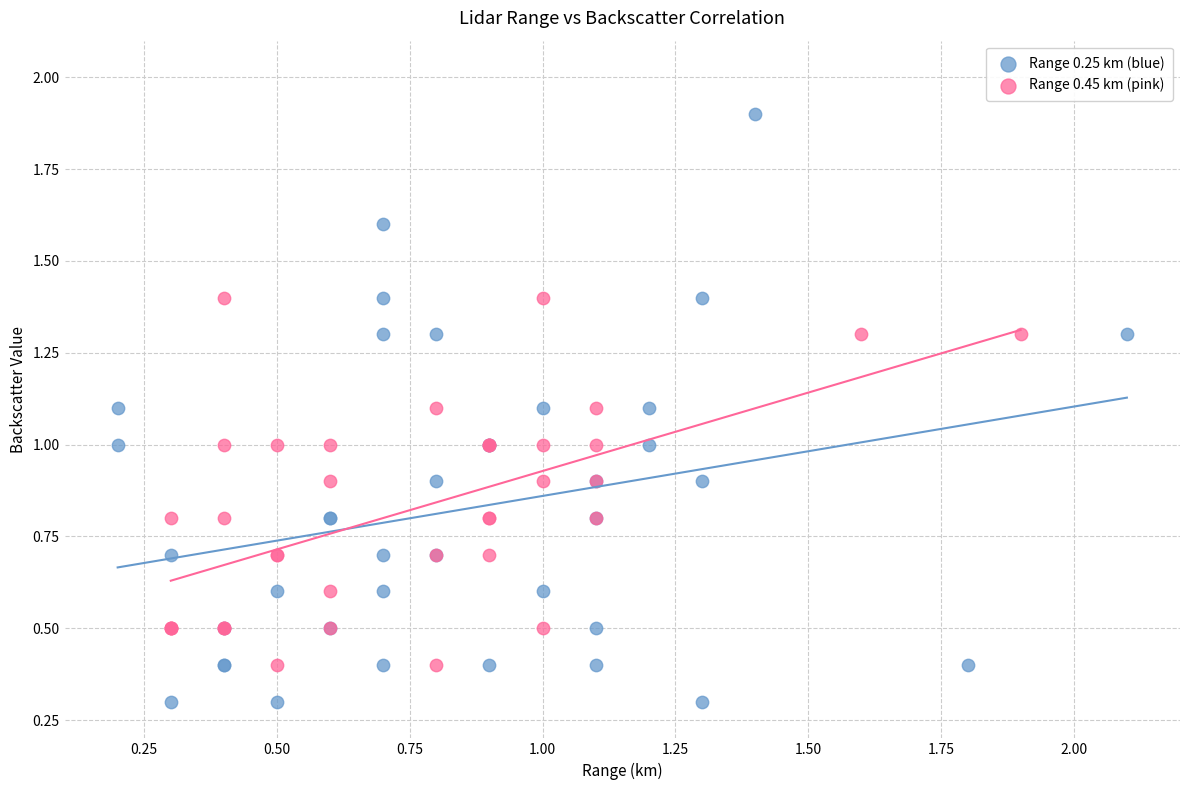

Which series reaches the minimum Y coordinate?

Range 0.25 km (blue)